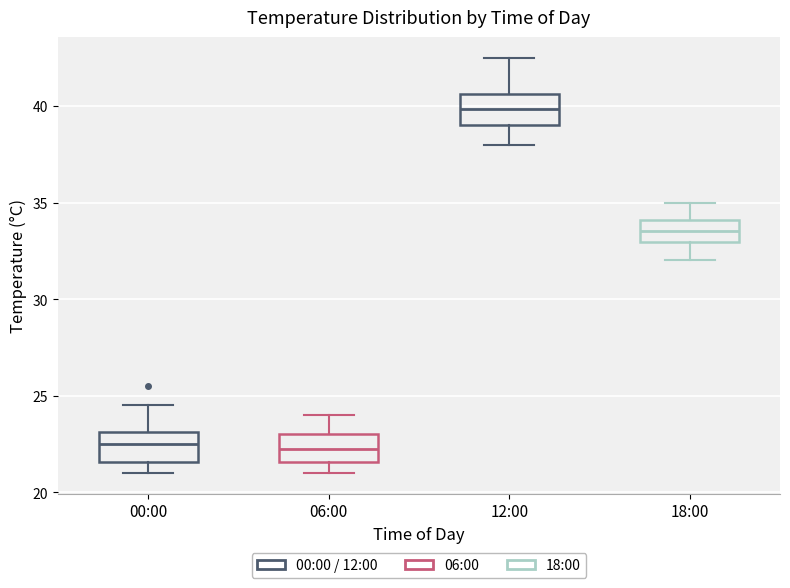

Where is the upper edge of the box for 18:00 on the y-axis? The values are not printed on the chart, so give them approximately, as read against the axis.

34.0